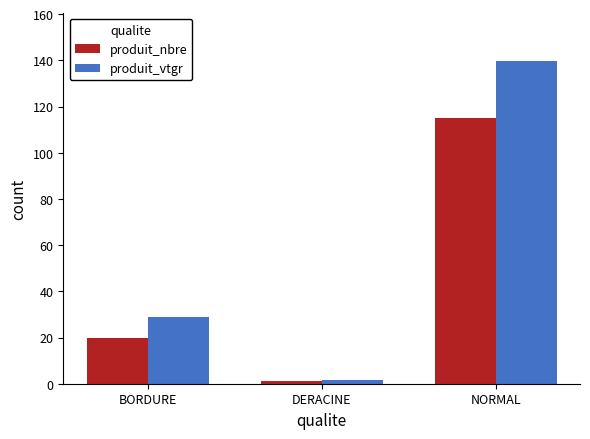

Which series has the largest total across all categories?

produit_vtgr